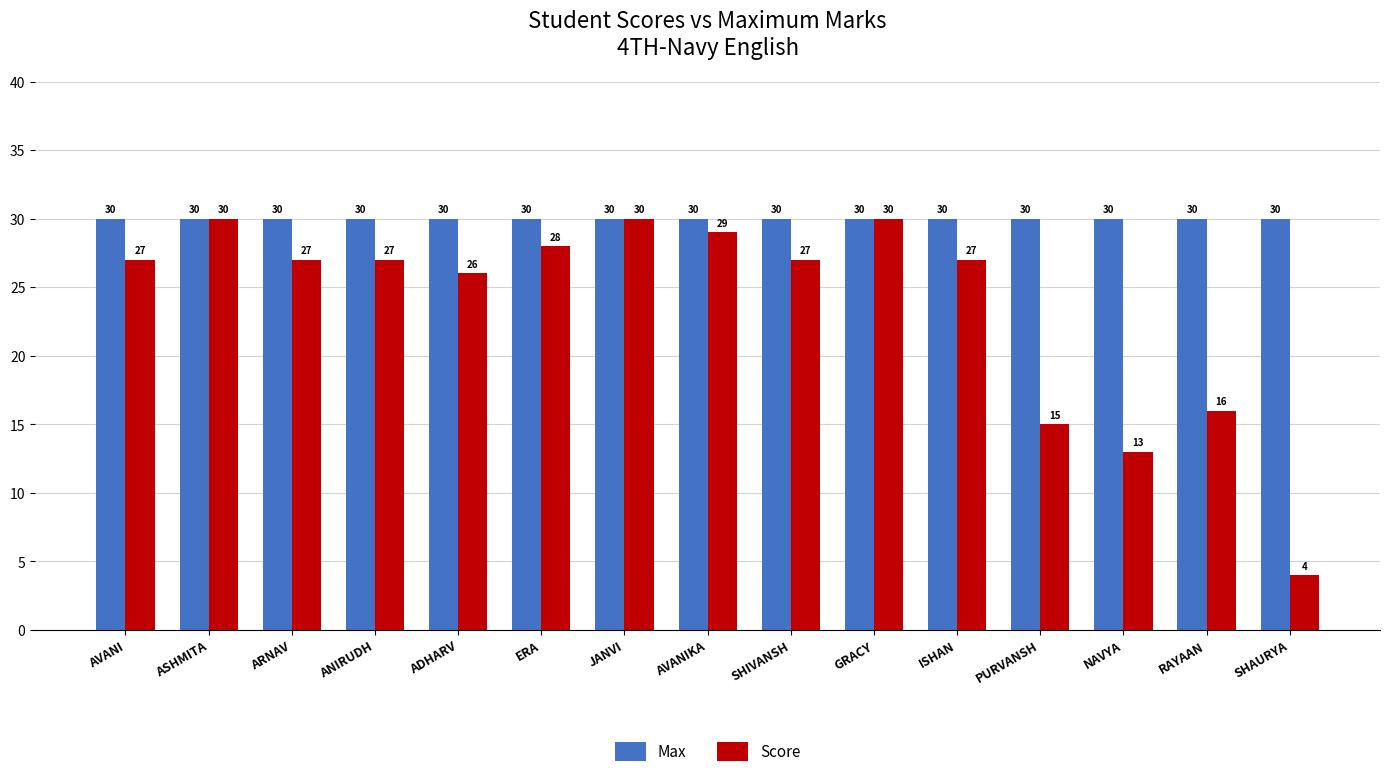

True or false: Score has a value of 28 at ERA.

True